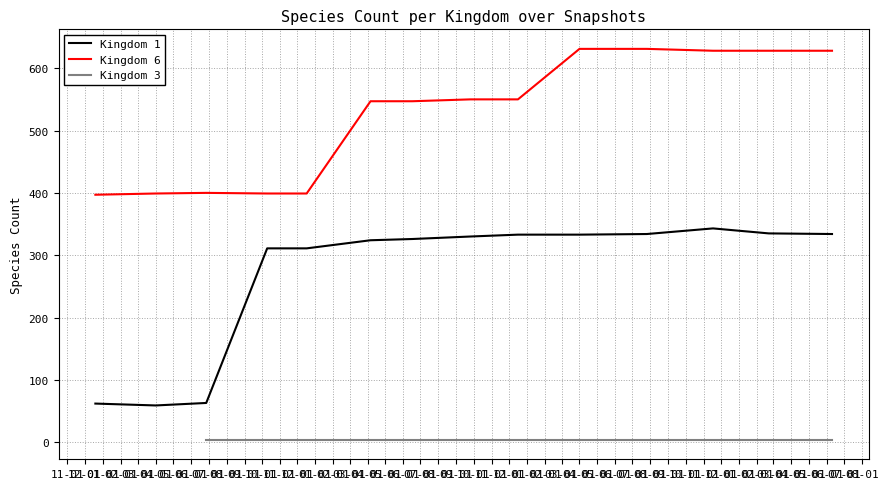

True or false: Kingdom 1 and Kingdom 6 cross at least once.

False